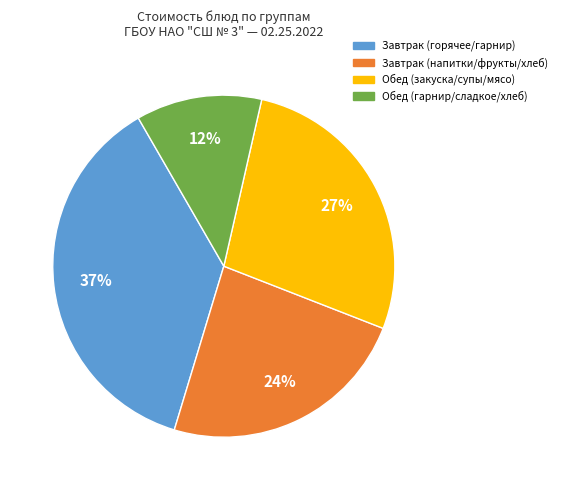

Is there any slice that represents more than half of the pie?

No